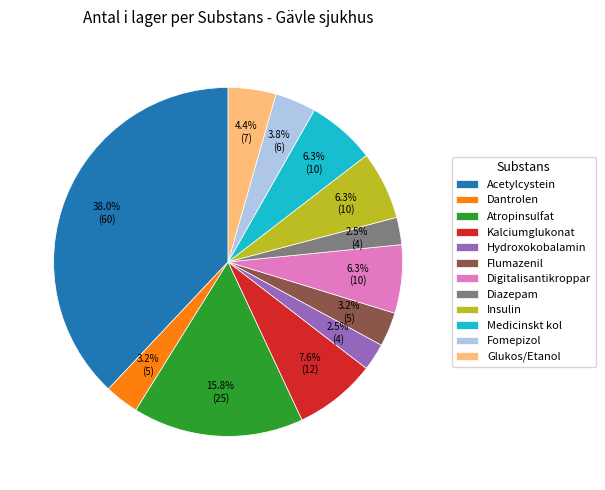

What percentage is the Flumazenil slice, to the nearest percent?

3%